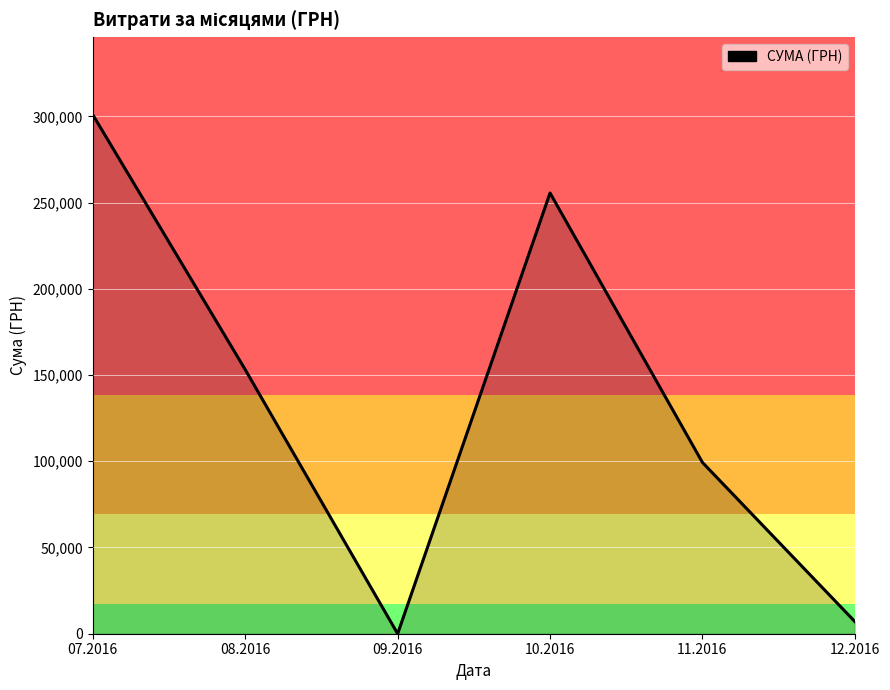

What is the maximum value shown in the chart?

300832.9